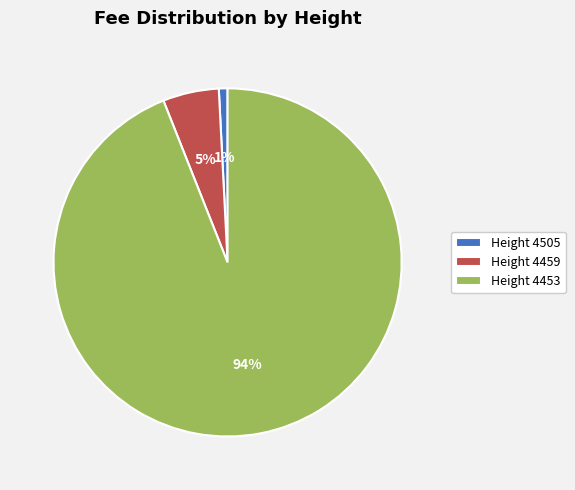

What percentage is the Height 4459 slice, to the nearest percent?

5%